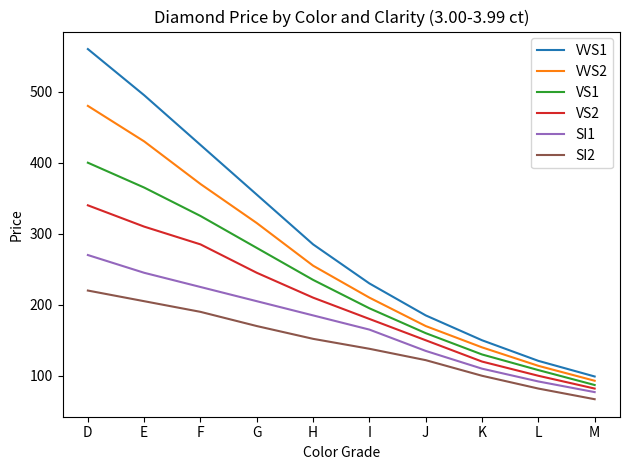

Which category has the lowest value in the VS1 series?

M